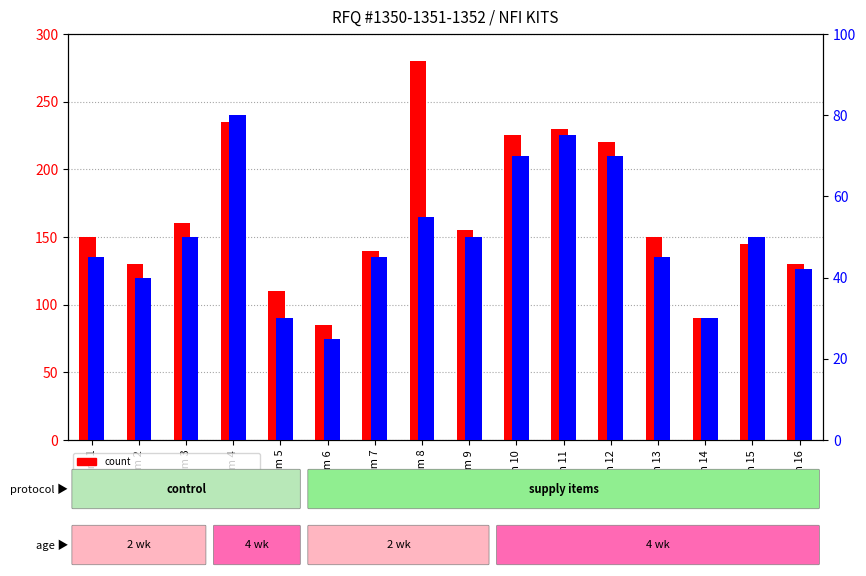

Which has a higher value, Item 14 or Item 1?

Item 1